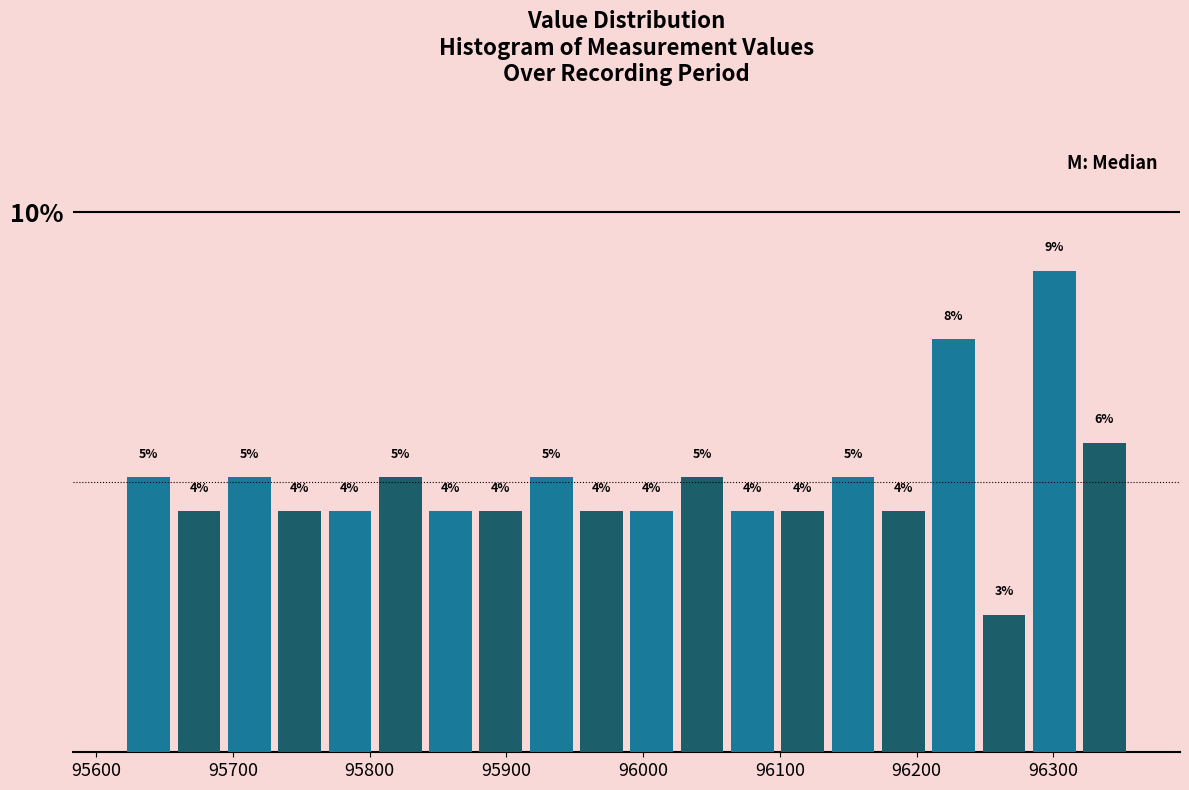

Around what value on the x-axis is the tallest bar? Give the approximate position of its centre, as read against the axis.

96300